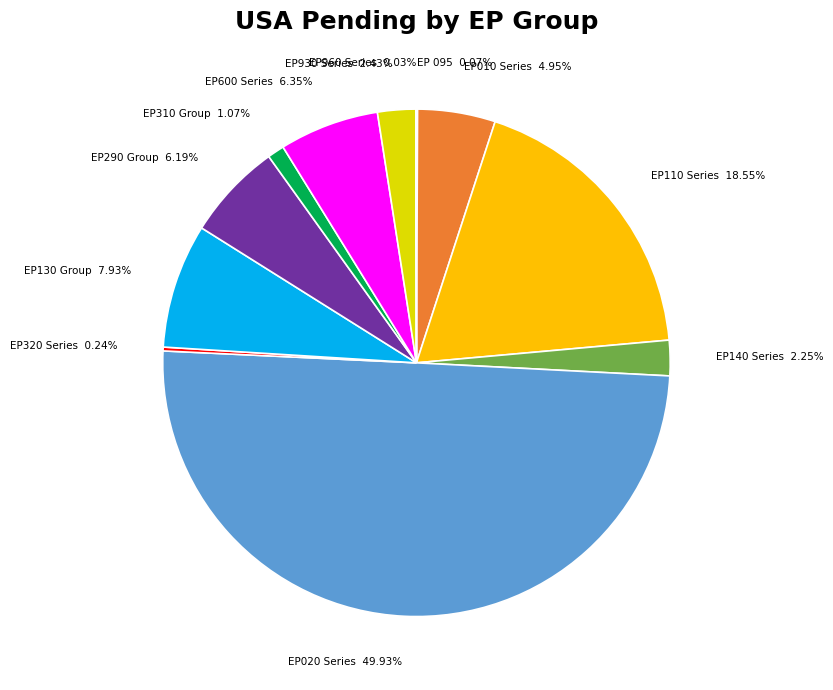

Between EP110 Series and EP010 Series, which is larger?

EP110 Series